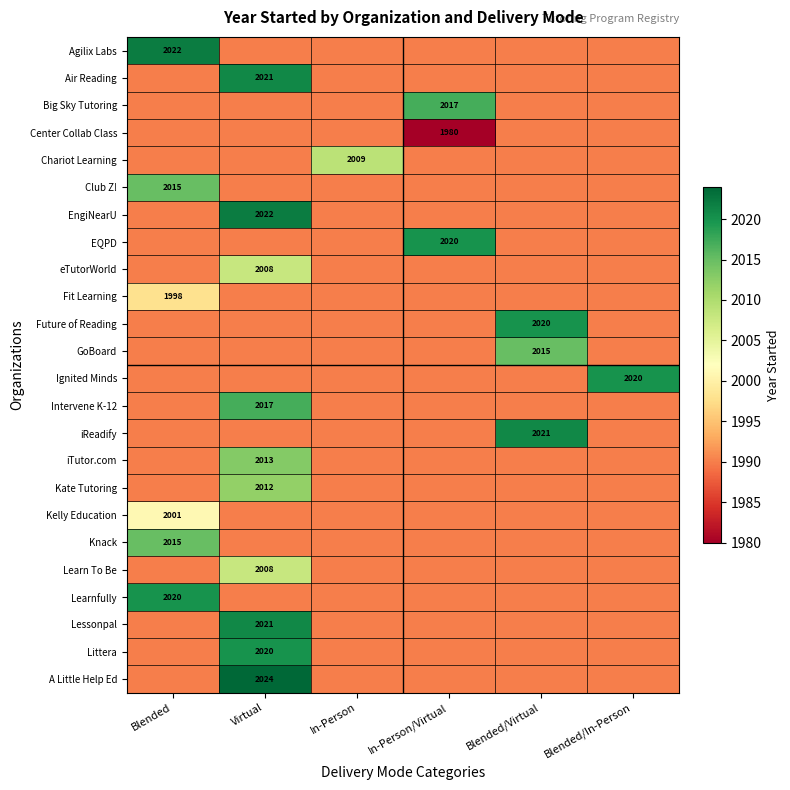

Is it true that Learnfully equals 2633 at Blended?

False